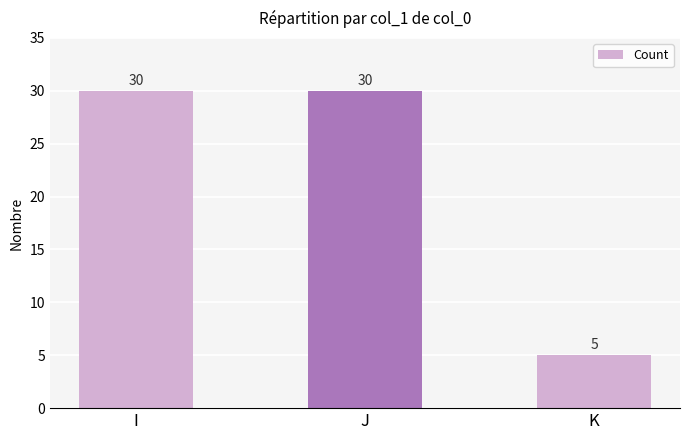

What is the greatest value displayed?

30